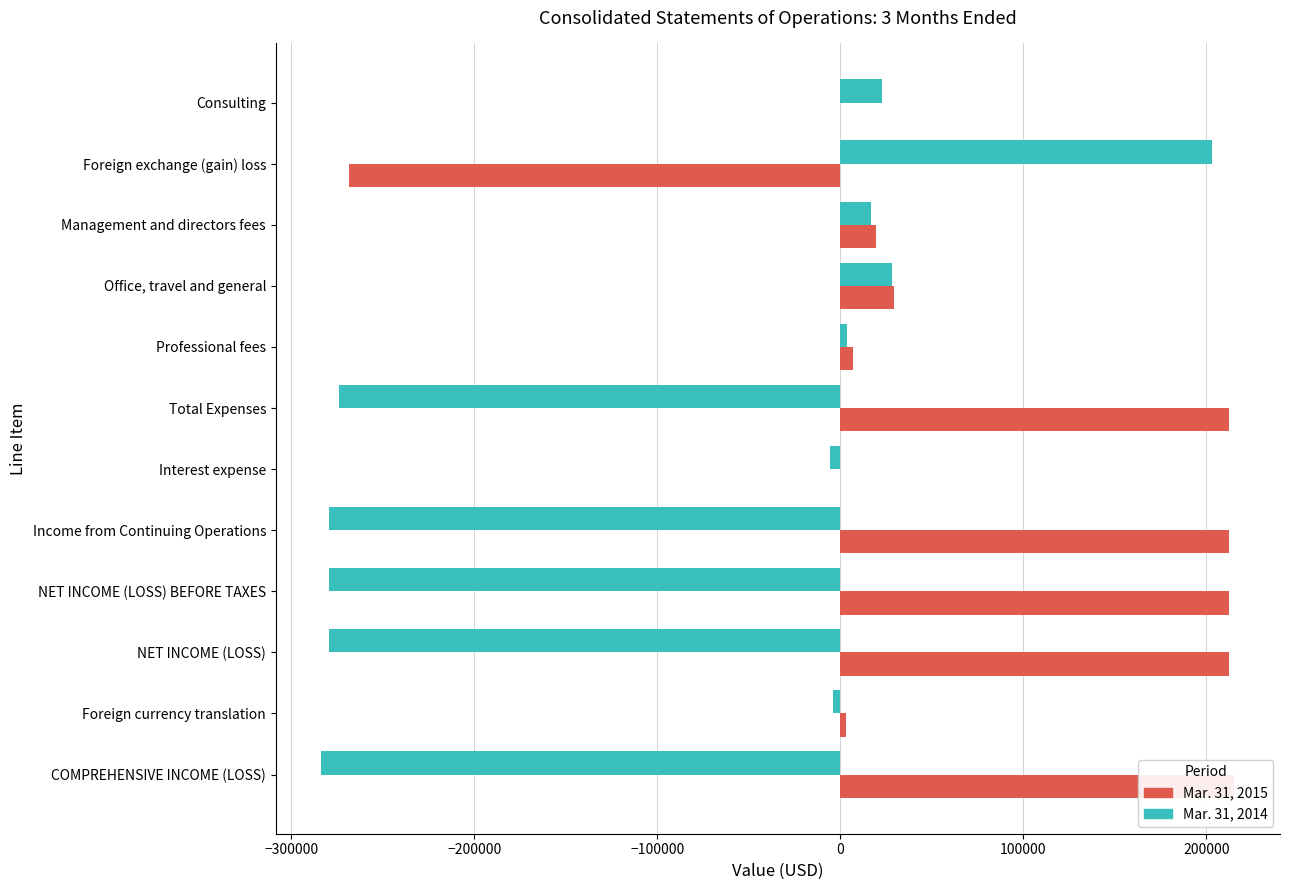

What position from the left is Interest expense?

7